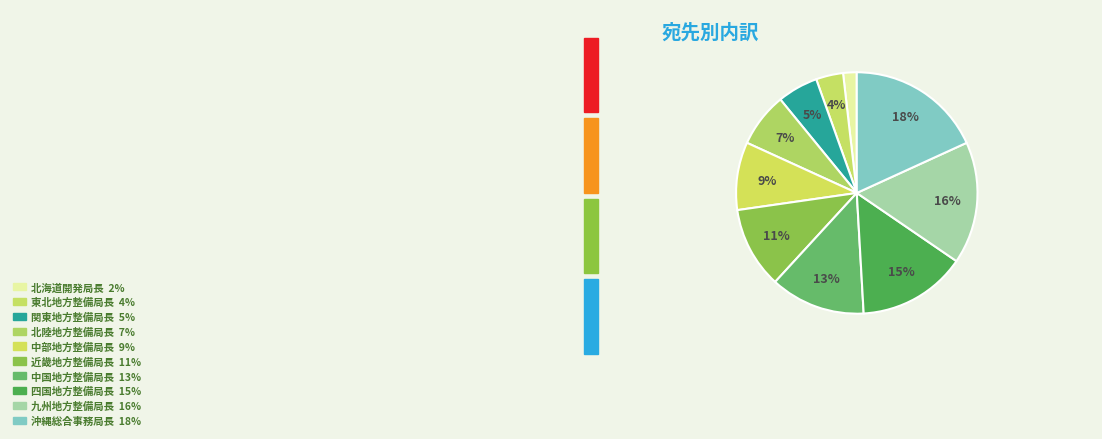

True or false: 近畿地方整備局長 accounts for 2% of the total.

False